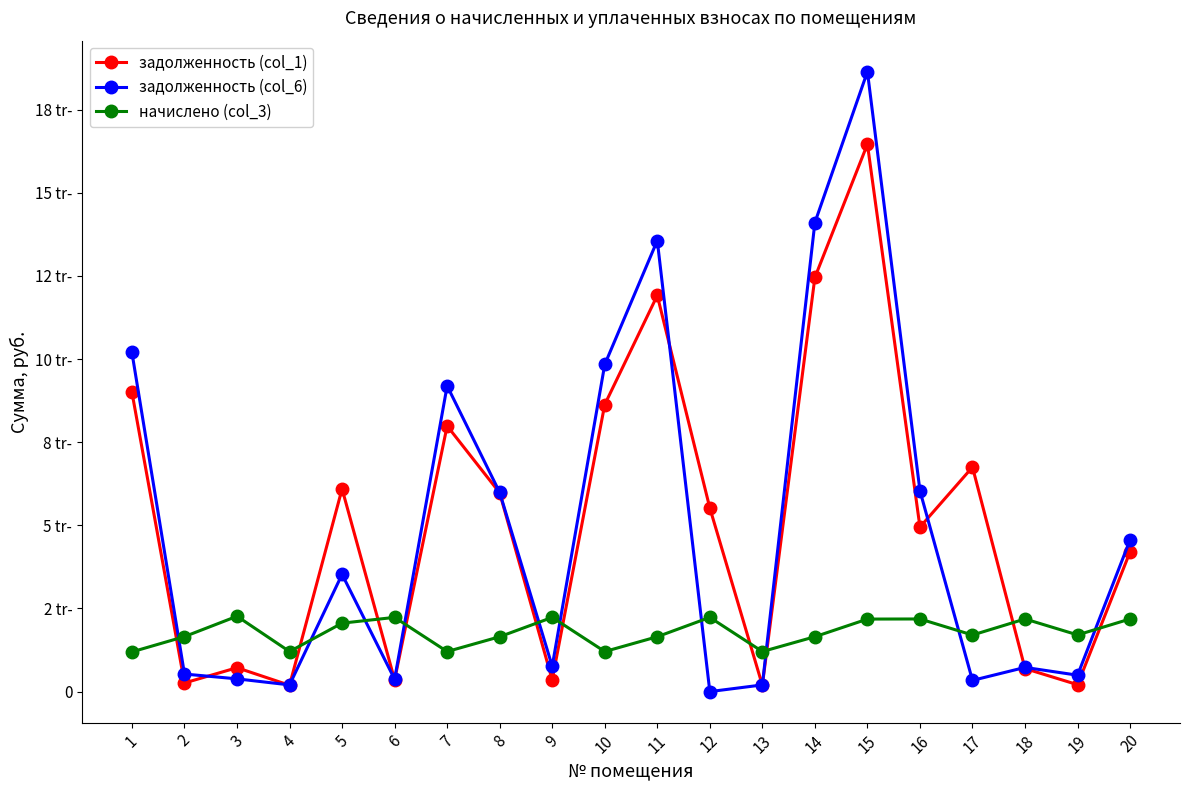

What are all the series names shown in the legend?

задолженность (col_1), задолженность (col_6), начислено (col_3)